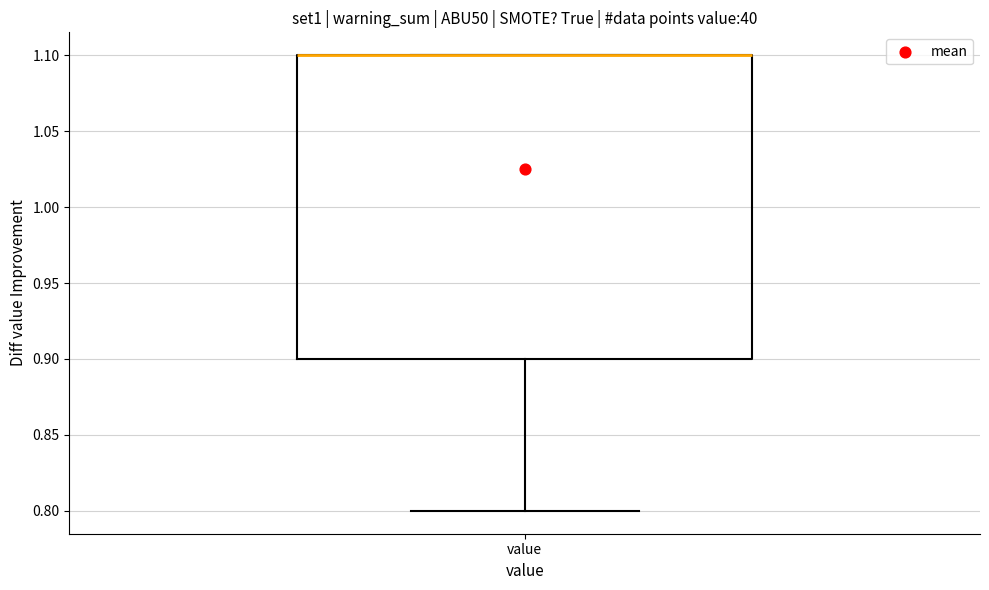

Where is the lower edge of the box for value on the y-axis? The values are not printed on the chart, so give them approximately, as read against the axis.

0.9